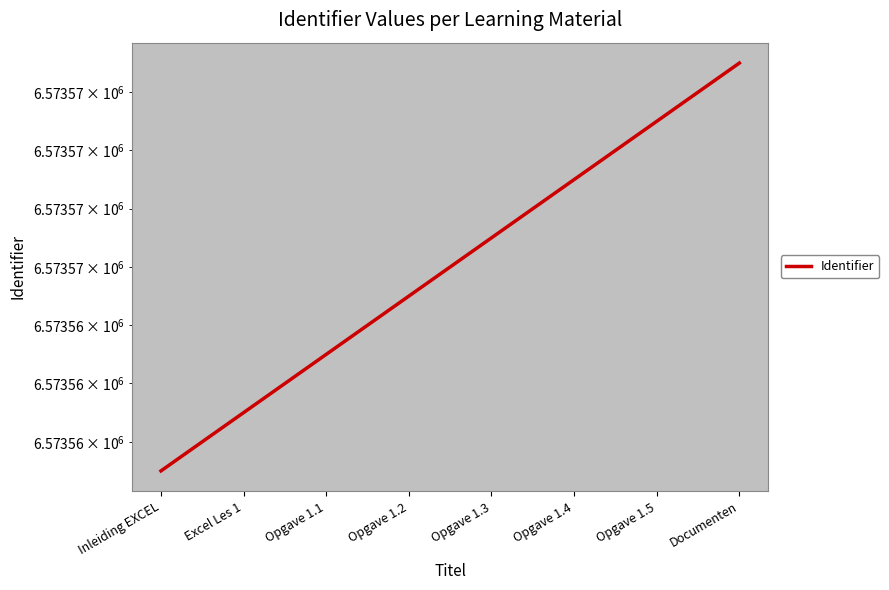

Rank the categories by value from lowest to highest.

Inleiding EXCEL, Excel Les 1, Opgave 1.1, Opgave 1.2, Opgave 1.3, Opgave 1.4, Opgave 1.5, Documenten